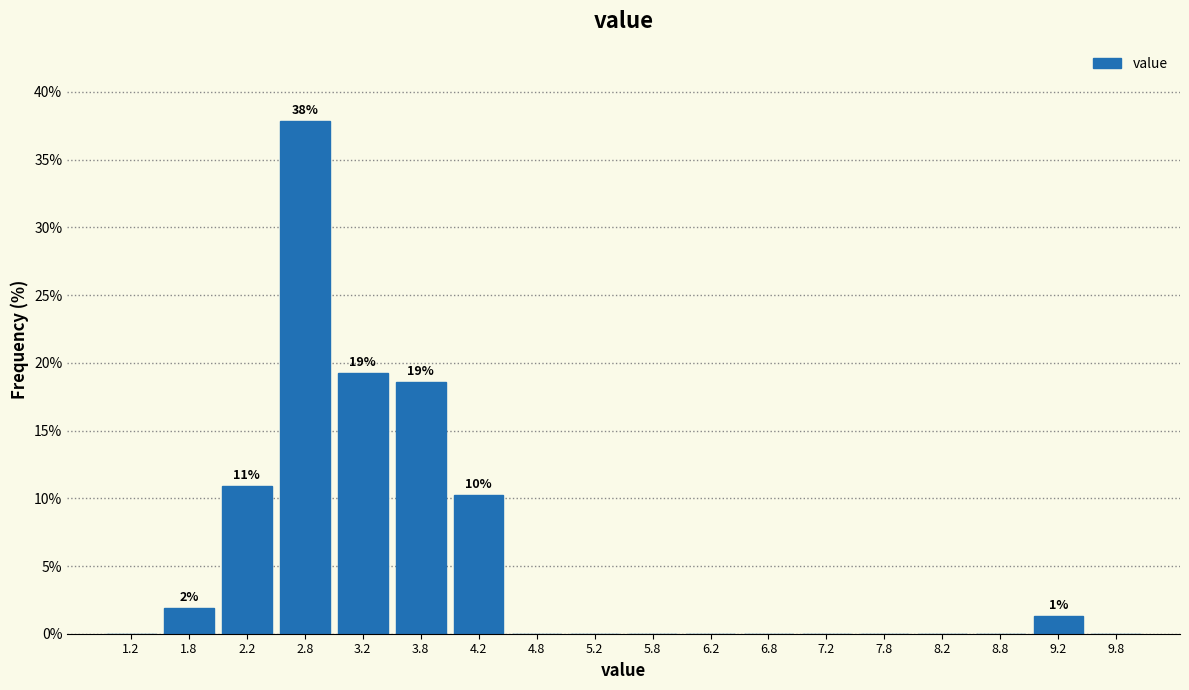

Over which range of the x-axis is the bar tallest?

2.5 to 3.0